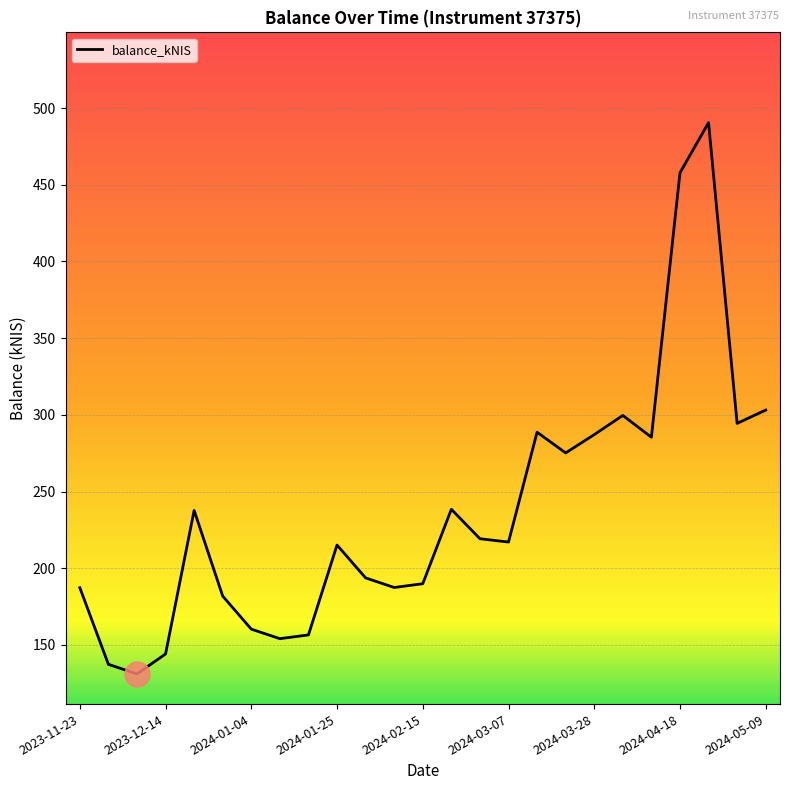

What is the greatest value displayed?

490.5